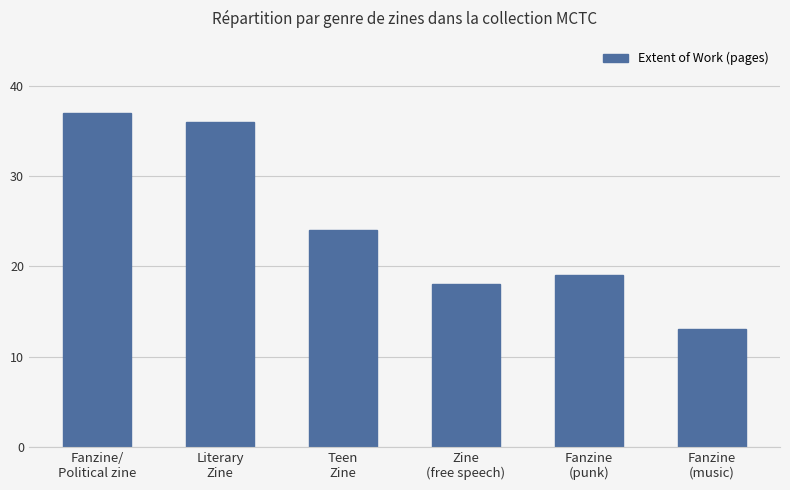

Rank the categories by value from highest to lowest.

Fanzine/
Political zine, Literary
Zine, Teen
Zine, Fanzine
(punk), Zine
(free speech), Fanzine
(music)